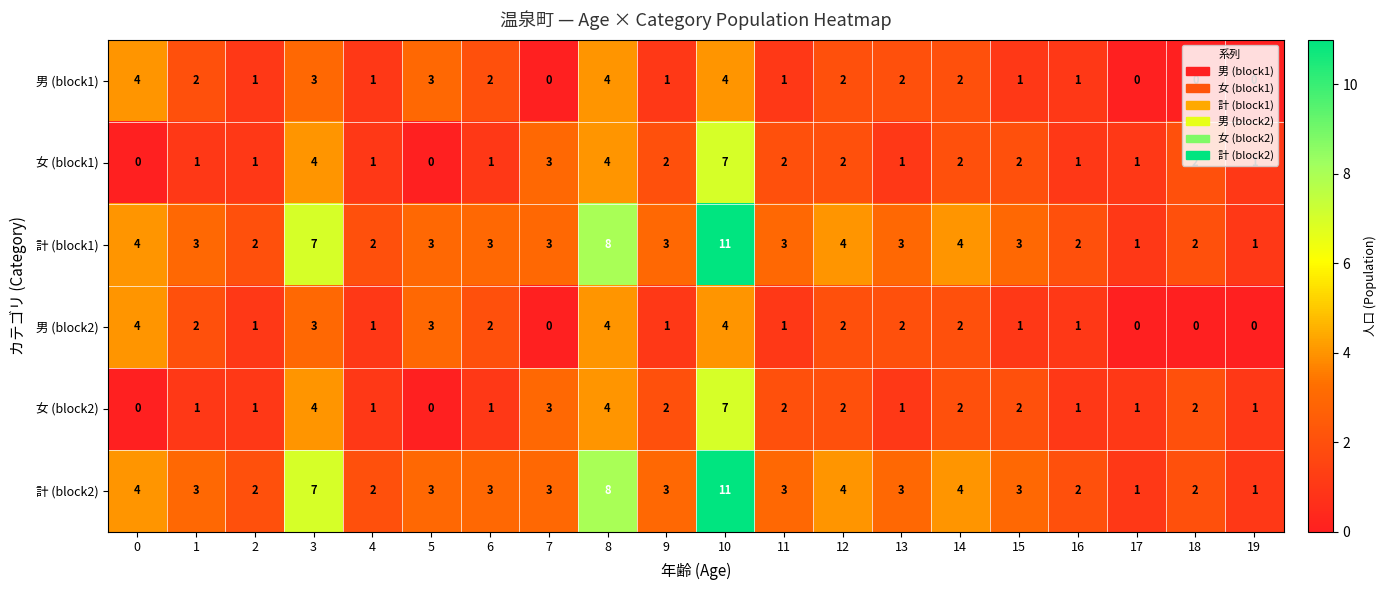

How many data points in 女 (block2) are less than 2?

10